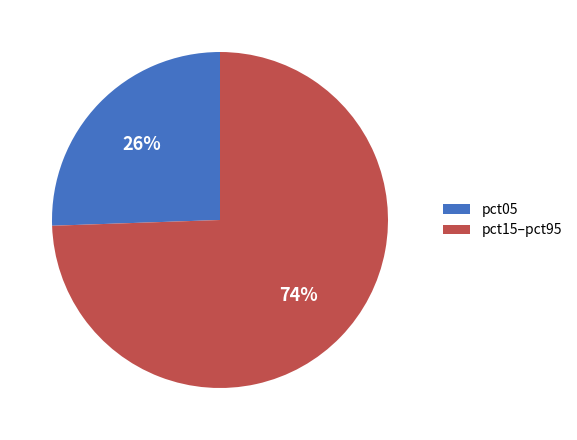

To the nearest percent, what is the combined percentage of pct05 and pct15–pct95?

100%